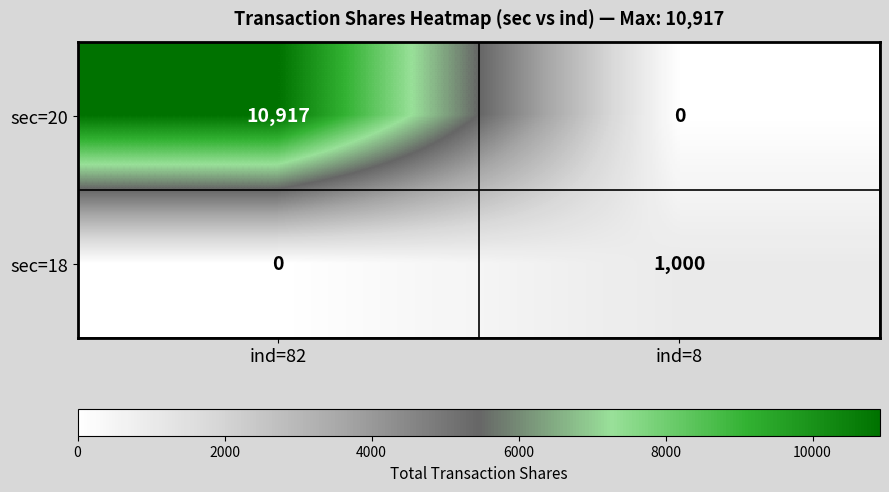

Rank the categories by sec=20 value from highest to lowest.

ind=82, ind=8